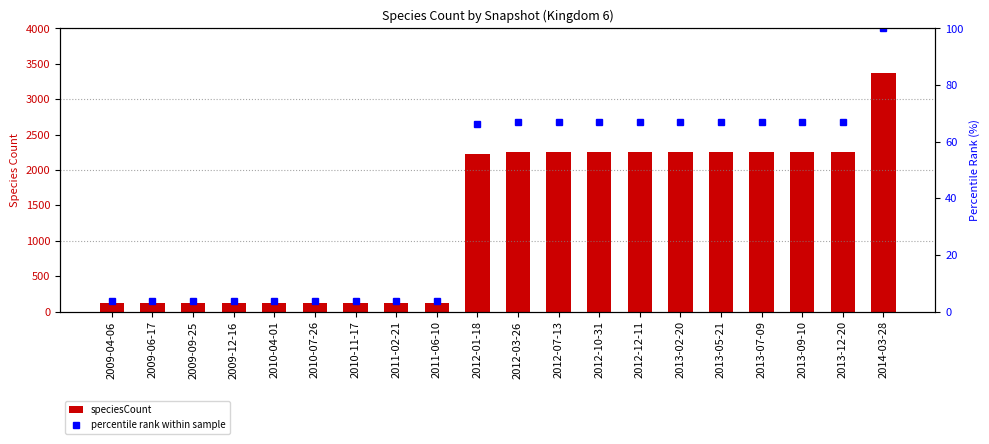

What is the total value across all series at 2011-06-10?

123.6